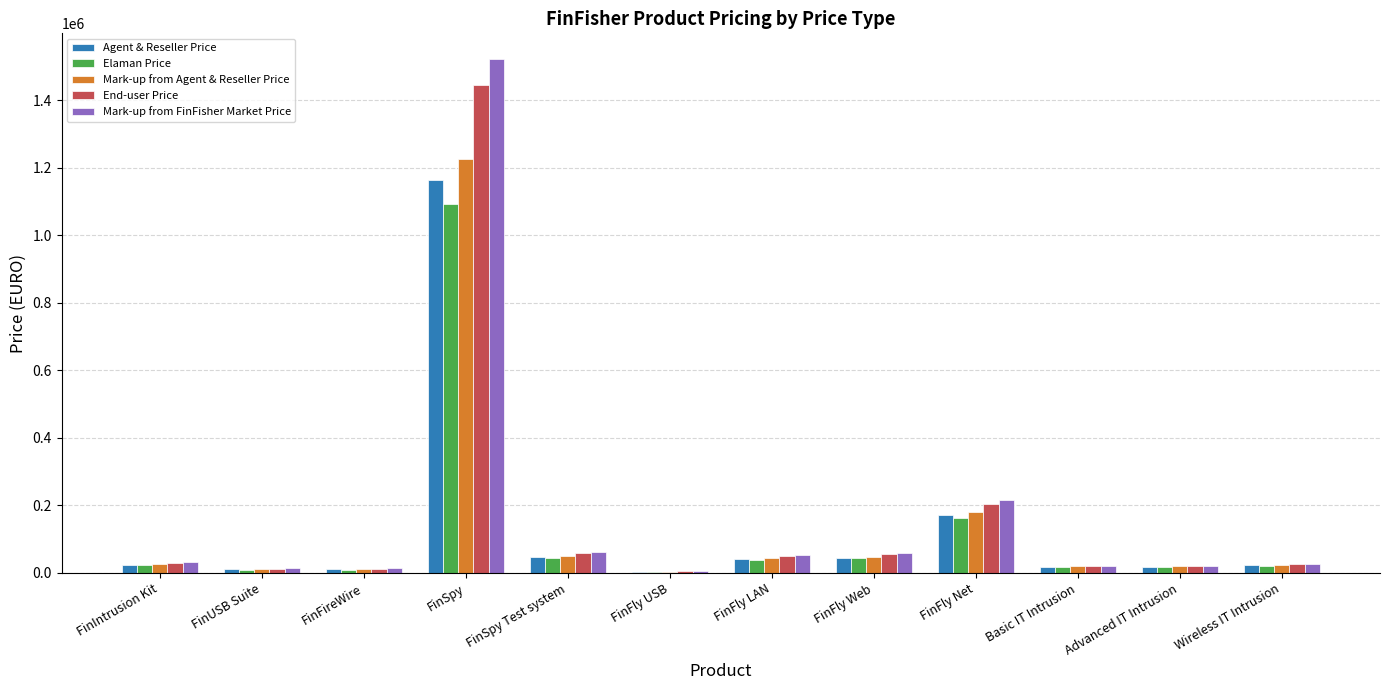

Between FinSpy and Basic IT Intrusion, which series saw the biggest shift?

Mark-up from FinFisher Market Price